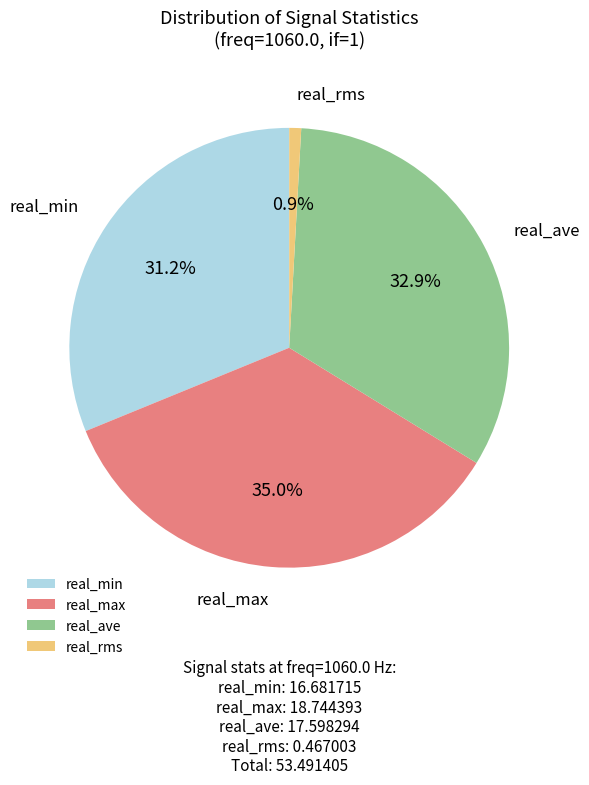

Which category has the biggest portion of the pie?

real_max